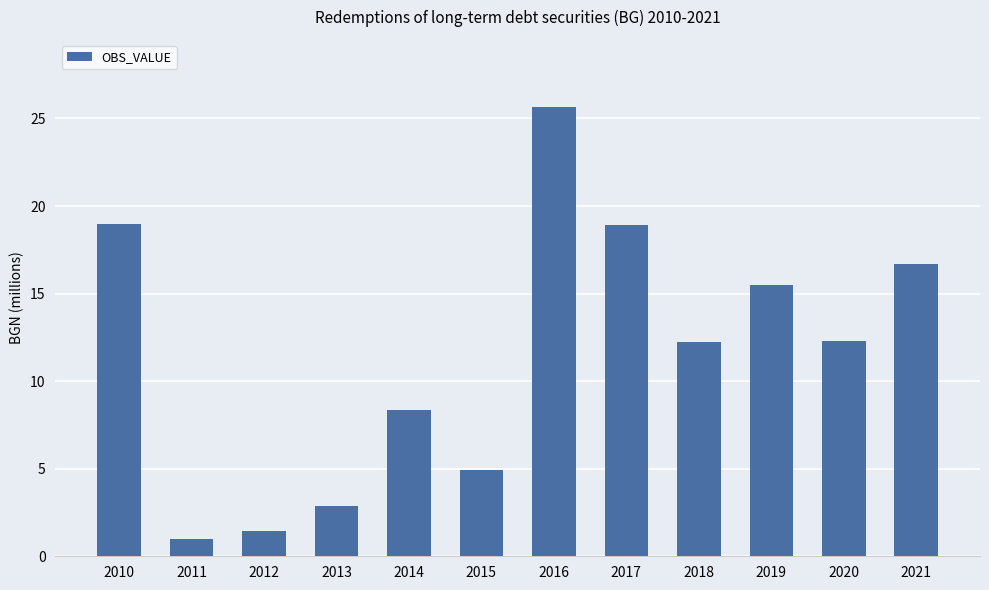

True or false: the data shows 12.3 at 2018.

True